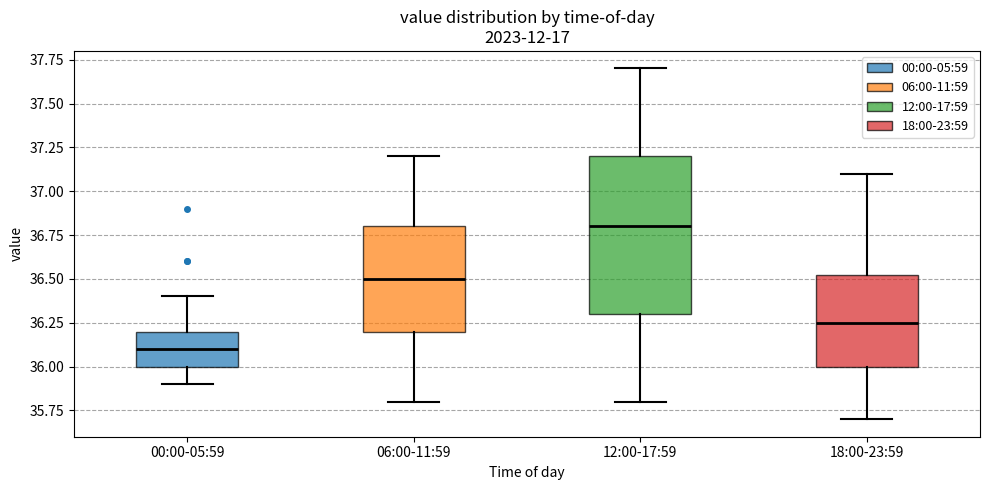

Reading left to right, read every box against the y-axis: the position of its median line, the range the box covers, and the ends of its whiskers. The values are not printed on the chart, so give them approximately, as read against the axis.

00:00-05:59: median 36.10, box 36.00 to 36.20, whiskers 35.90 to 36.40
06:00-11:59: median 36.50, box 36.20 to 36.80, whiskers 35.80 to 37.20
12:00-17:59: median 36.80, box 36.30 to 37.20, whiskers 35.80 to 37.70
18:00-23:59: median 36.25, box 36.00 to 36.55, whiskers 35.70 to 37.10